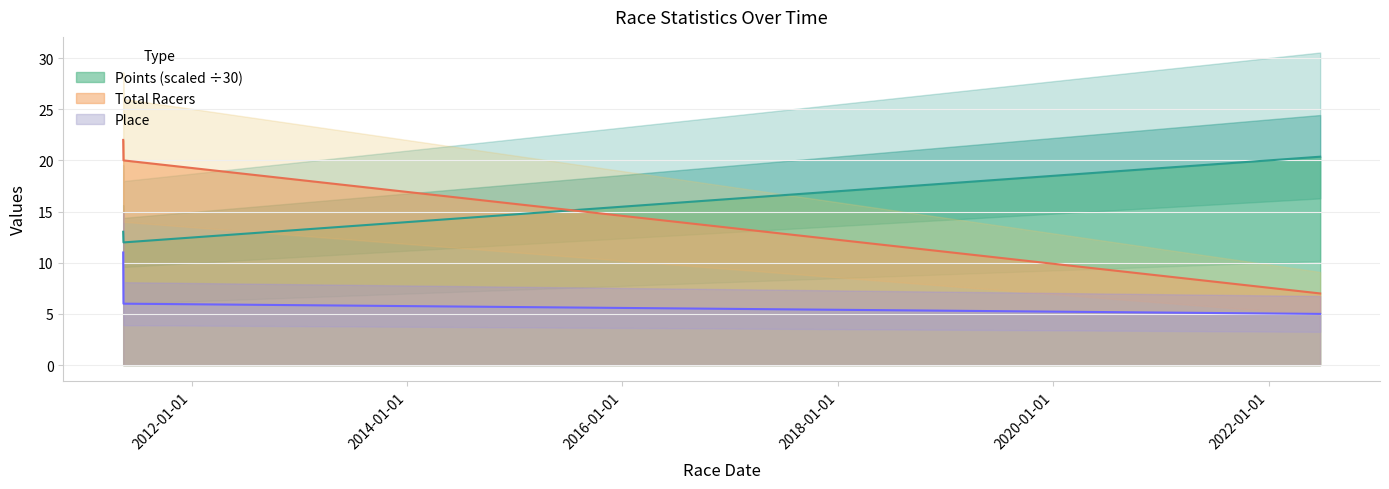

What is the lowest value of the Total Racers series?

7.0